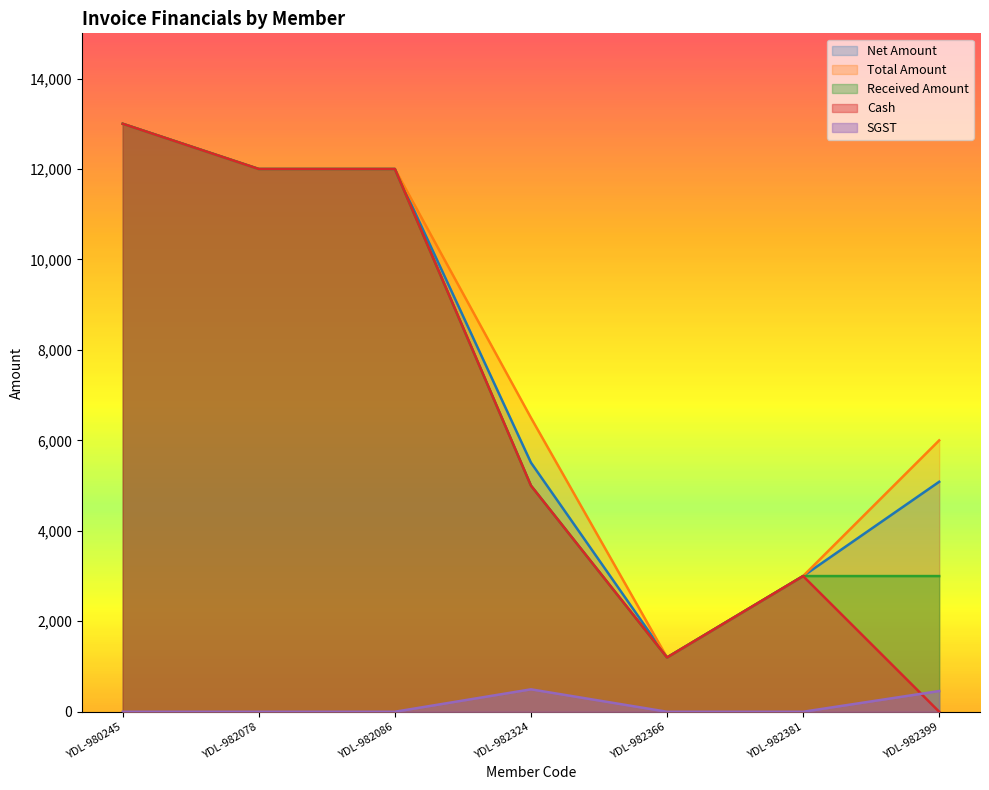

Reading left to right, transcribe all the data shown in this chart.

Net Amount: YDL-980245=13000.0	YDL-982078=12000.0	YDL-982086=12000.0	YDL-982324=5508.5	YDL-982366=1200.0	YDL-982381=3000.0	YDL-982399=5084.7
Total Amount: YDL-980245=13000.0	YDL-982078=12000.0	YDL-982086=12000.0	YDL-982324=6500.0	YDL-982366=1200.0	YDL-982381=3000.0	YDL-982399=6000.0
Received Amount: YDL-980245=13000.0	YDL-982078=12000.0	YDL-982086=12000.0	YDL-982324=5000.0	YDL-982366=1200.0	YDL-982381=3000.0	YDL-982399=3000.0
Cash: YDL-980245=13000.0	YDL-982078=12000.0	YDL-982086=12000.0	YDL-982324=5000.0	YDL-982366=1200.0	YDL-982381=3000.0	YDL-982399=0.0
SGST: YDL-980245=0.0	YDL-982078=0.0	YDL-982086=0.0	YDL-982324=495.8	YDL-982366=0.0	YDL-982381=0.0	YDL-982399=457.6